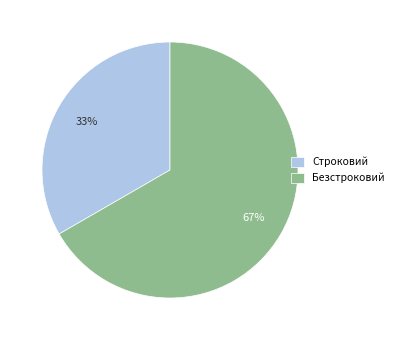

To the nearest percent, what portion does Безстроковий represent?

67%